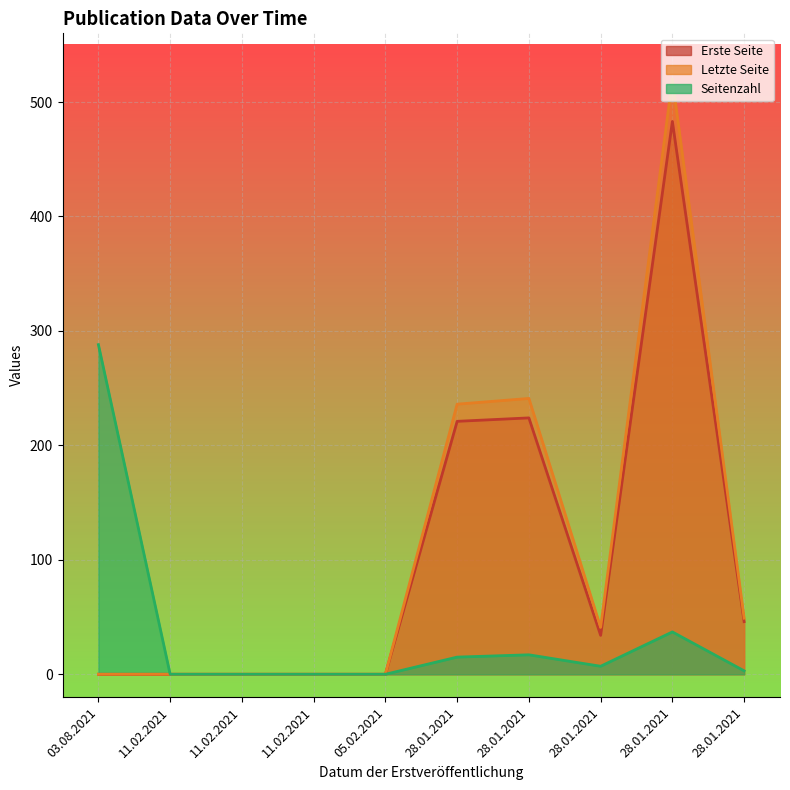

What is the highest value of the Letzte Seite series?

520